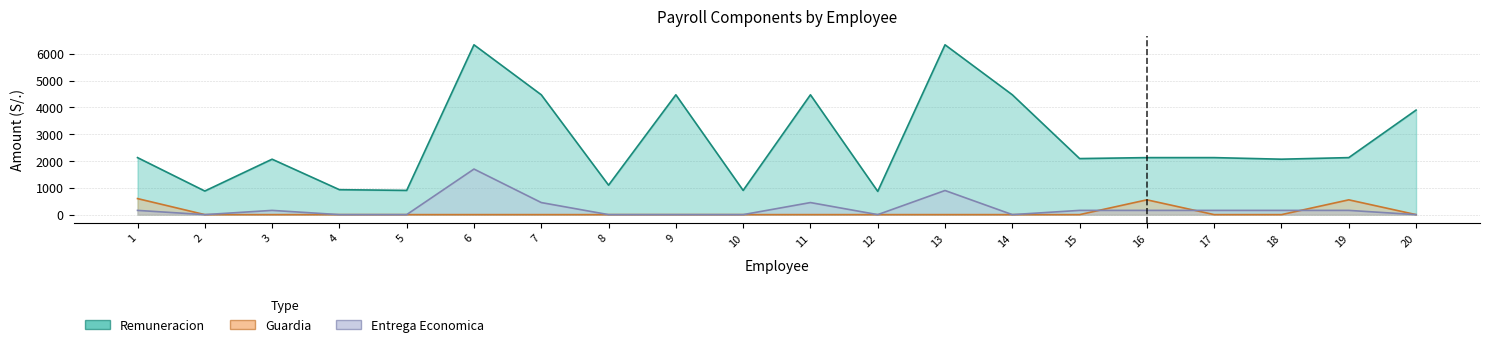

Reading left to right, what are all the values shown in this chart?

Remuneracion: 1=2127.0	2=880.2	3=2068.0	4=930.5	5=904.0	6=6336.0	7=4471.0	8=1099.4	9=4471.0	10=904.0	11=4471.0	12=867.5	13=6336.0	14=4471.0	15=2091.0	16=2127.0	17=2127.0	18=2068.0	19=2127.0	20=3900.0
Guardia: 1=598.5	2=0.0	3=0.0	4=0.0	5=0.0	6=0.0	7=0.0	8=0.0	9=0.0	10=0.0	11=0.0	12=0.0	13=0.0	14=0.0	15=0.0	16=551.9	17=0.0	18=0.0	19=551.9	20=0.0
Entrega Economica: 1=158.0	2=0.0	3=158.0	4=0.0	5=0.0	6=1700.0	7=450.0	8=0.0	9=0.0	10=0.0	11=450.0	12=0.0	13=900.0	14=0.0	15=158.0	16=158.0	17=158.0	18=158.0	19=158.0	20=0.0